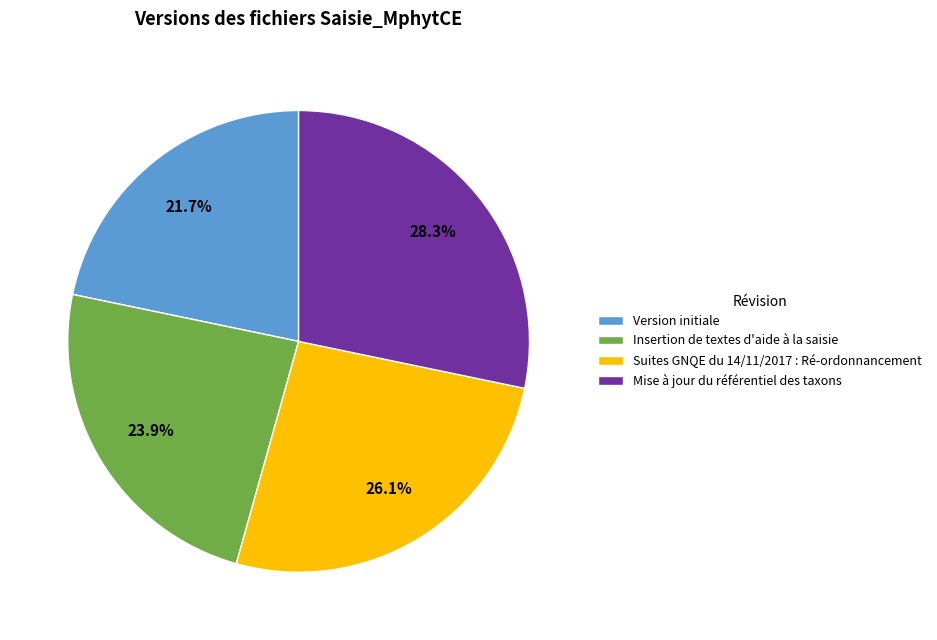

To the nearest percent, what is the difference between the largest and smallest slice percentages?

7%